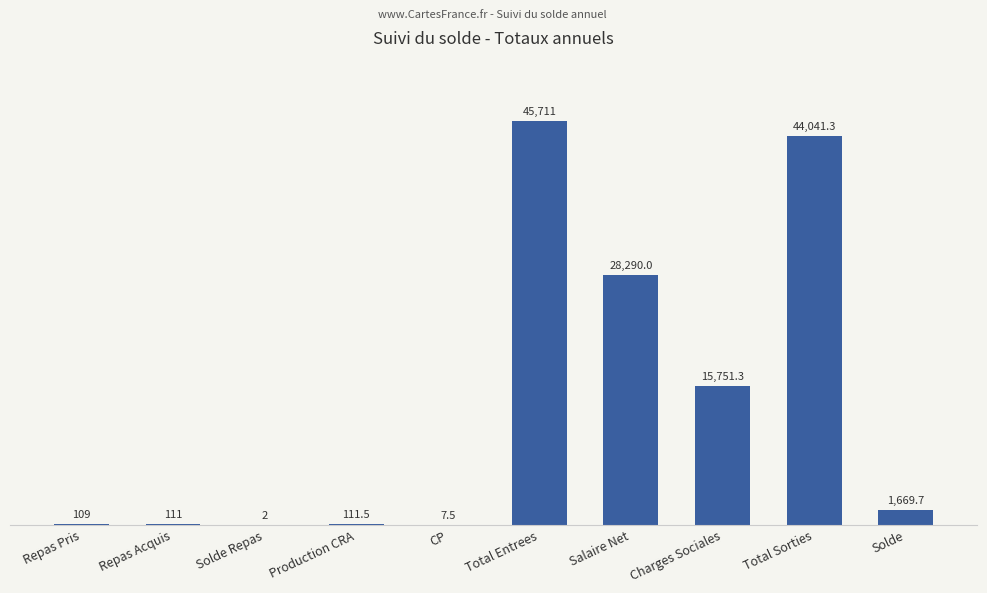

Which has a higher value, Repas Acquis or Repas Pris?

Repas Acquis